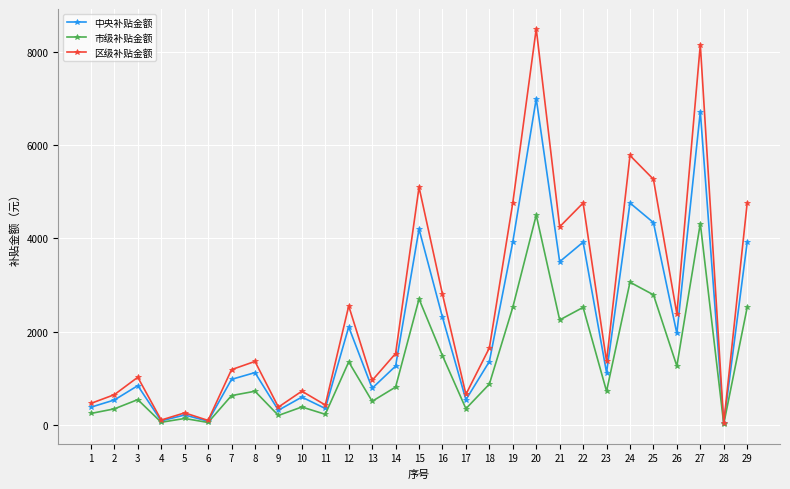

List the series in order of their peak value, lowest first.

市级补贴金额, 中央补贴金额, 区级补贴金额